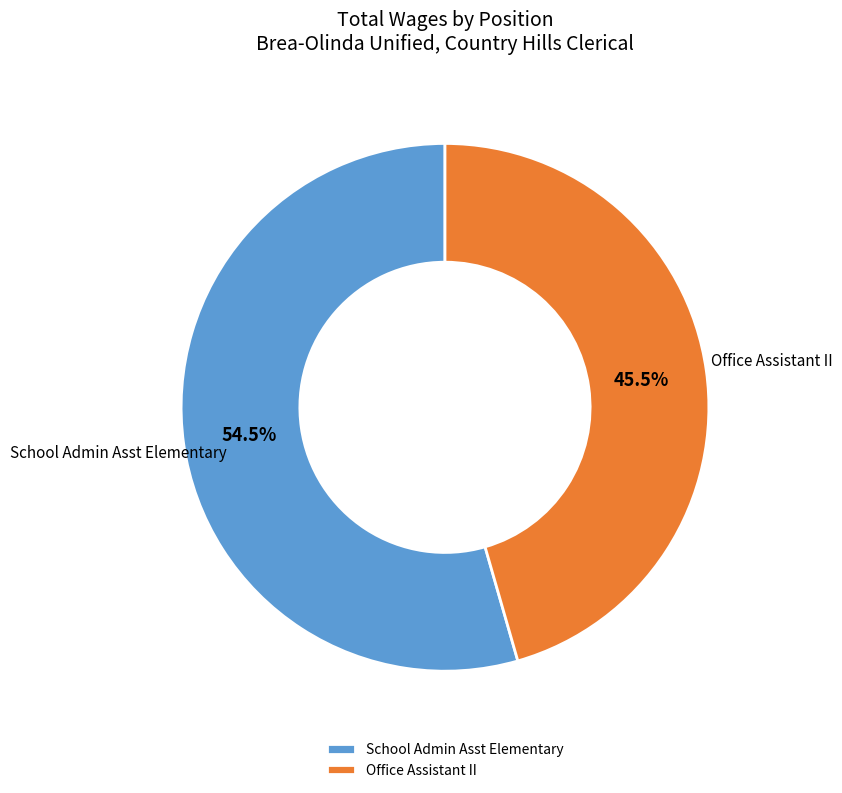

Is there any slice that represents more than half of the pie?

Yes